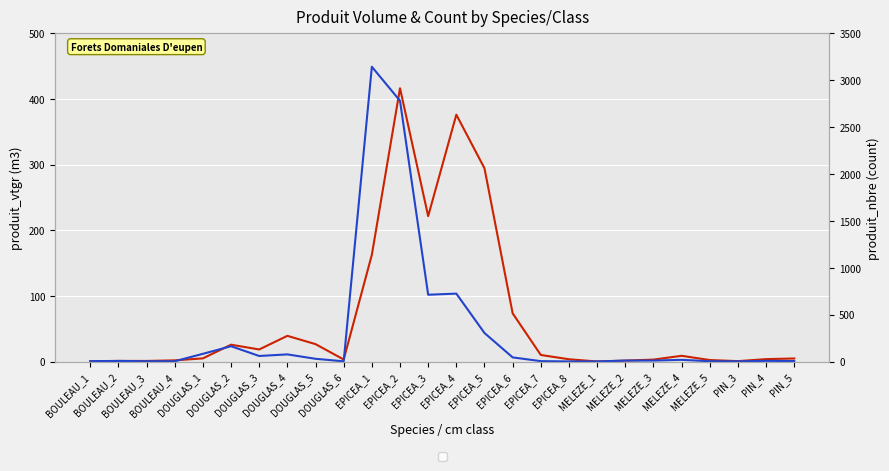

Reading left to right, list all the values displayed in this chart.

produit_vtgr: BOULEAU_1=0.2	BOULEAU_2=0.9	BOULEAU_3=0.9	BOULEAU_4=1.8	DOUGLAS_1=4.8	DOUGLAS_2=25.6	DOUGLAS_3=18.3	DOUGLAS_4=39.1	DOUGLAS_5=26.5	DOUGLAS_6=3.1	EPICEA_1=162.6	EPICEA_2=416.2	EPICEA_3=221.4	EPICEA_4=376.0	EPICEA_5=294.3	EPICEA_6=73.4	EPICEA_7=10.0	EPICEA_8=3.4	MELEZE_1=0.1	MELEZE_2=1.4	MELEZE_3=2.9	MELEZE_4=8.7	MELEZE_5=2.2	PIN_3=0.6	PIN_4=3.6	PIN_5=4.6
produit_nbre: BOULEAU_1=4.0	BOULEAU_2=6.0	BOULEAU_3=3.0	BOULEAU_4=3.0	DOUGLAS_1=82.0	DOUGLAS_2=163.0	DOUGLAS_3=59.0	DOUGLAS_4=76.0	DOUGLAS_5=29.0	DOUGLAS_6=2.0	EPICEA_1=3143.0	EPICEA_2=2780.0	EPICEA_3=712.0	EPICEA_4=724.0	EPICEA_5=304.0	EPICEA_6=44.0	EPICEA_7=4.0	EPICEA_8=1.0	MELEZE_1=1.0	MELEZE_2=10.0	MELEZE_3=10.0	MELEZE_4=18.0	MELEZE_5=3.0	PIN_3=2.0	PIN_4=7.0	PIN_5=5.0